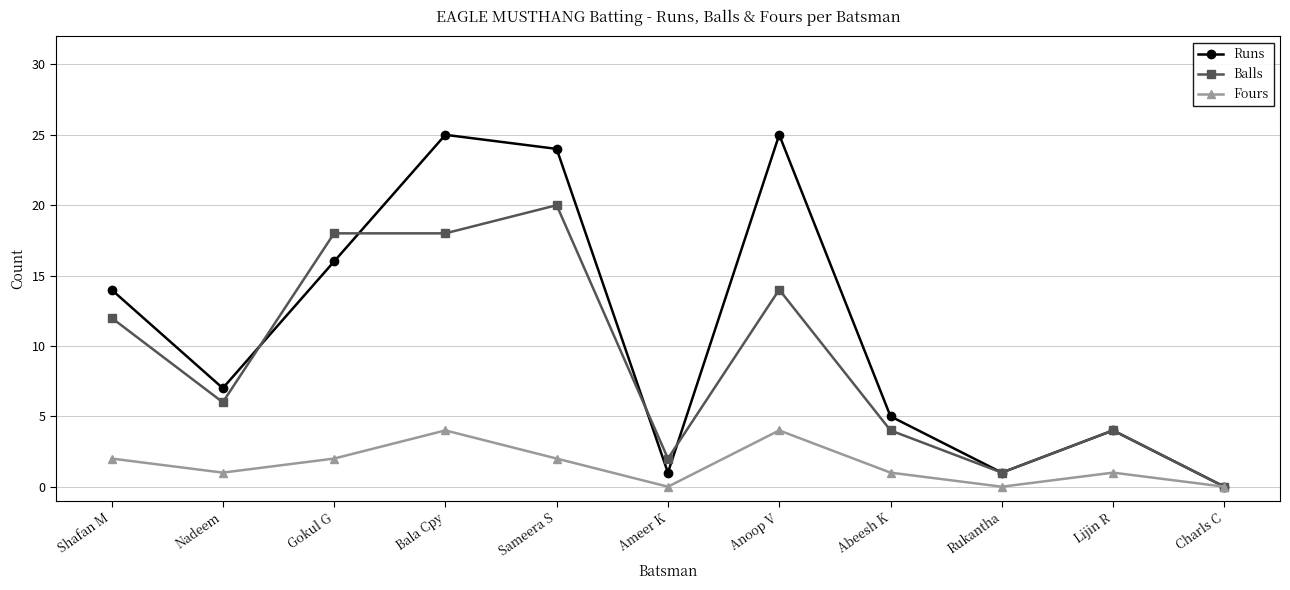

What is the sum of all Balls values?

99